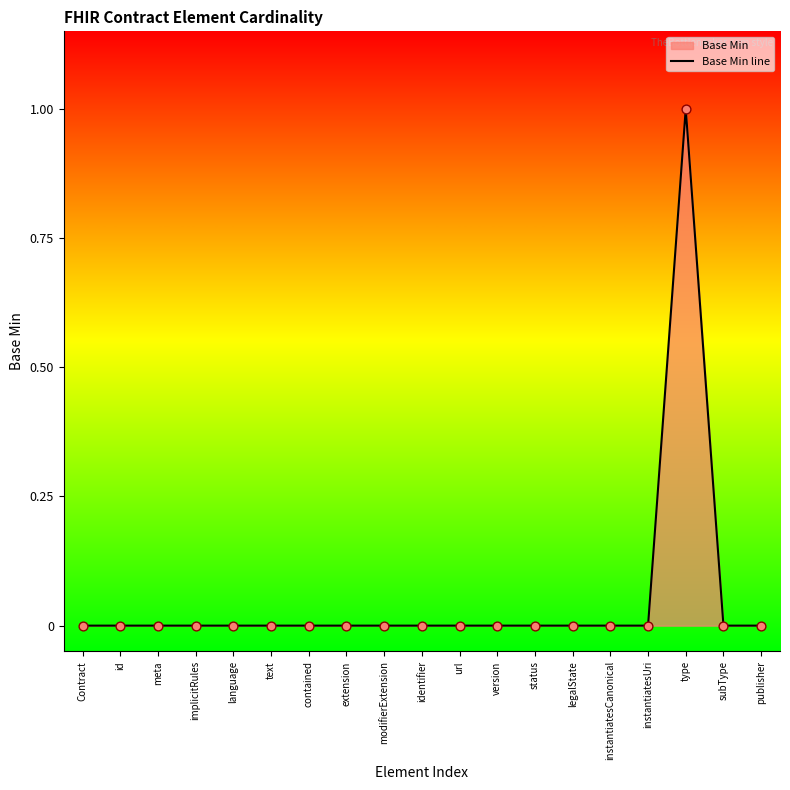

Which has a higher value, text or language?

text